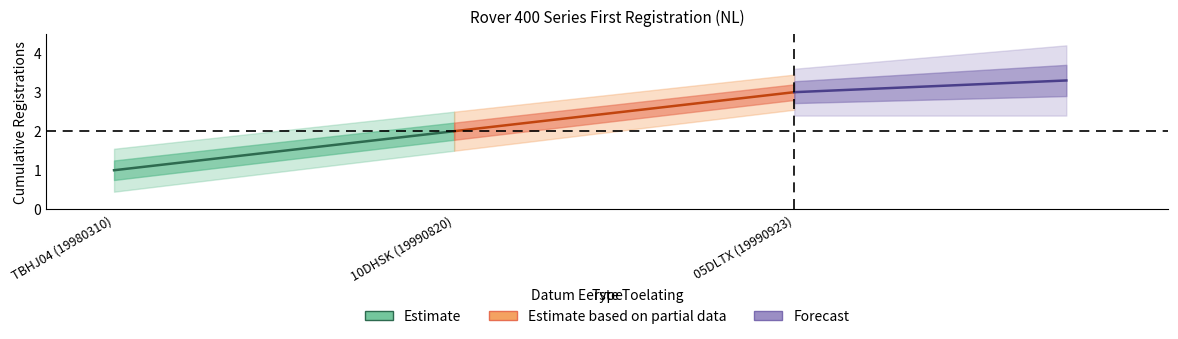

What is the smallest value displayed?

1.0